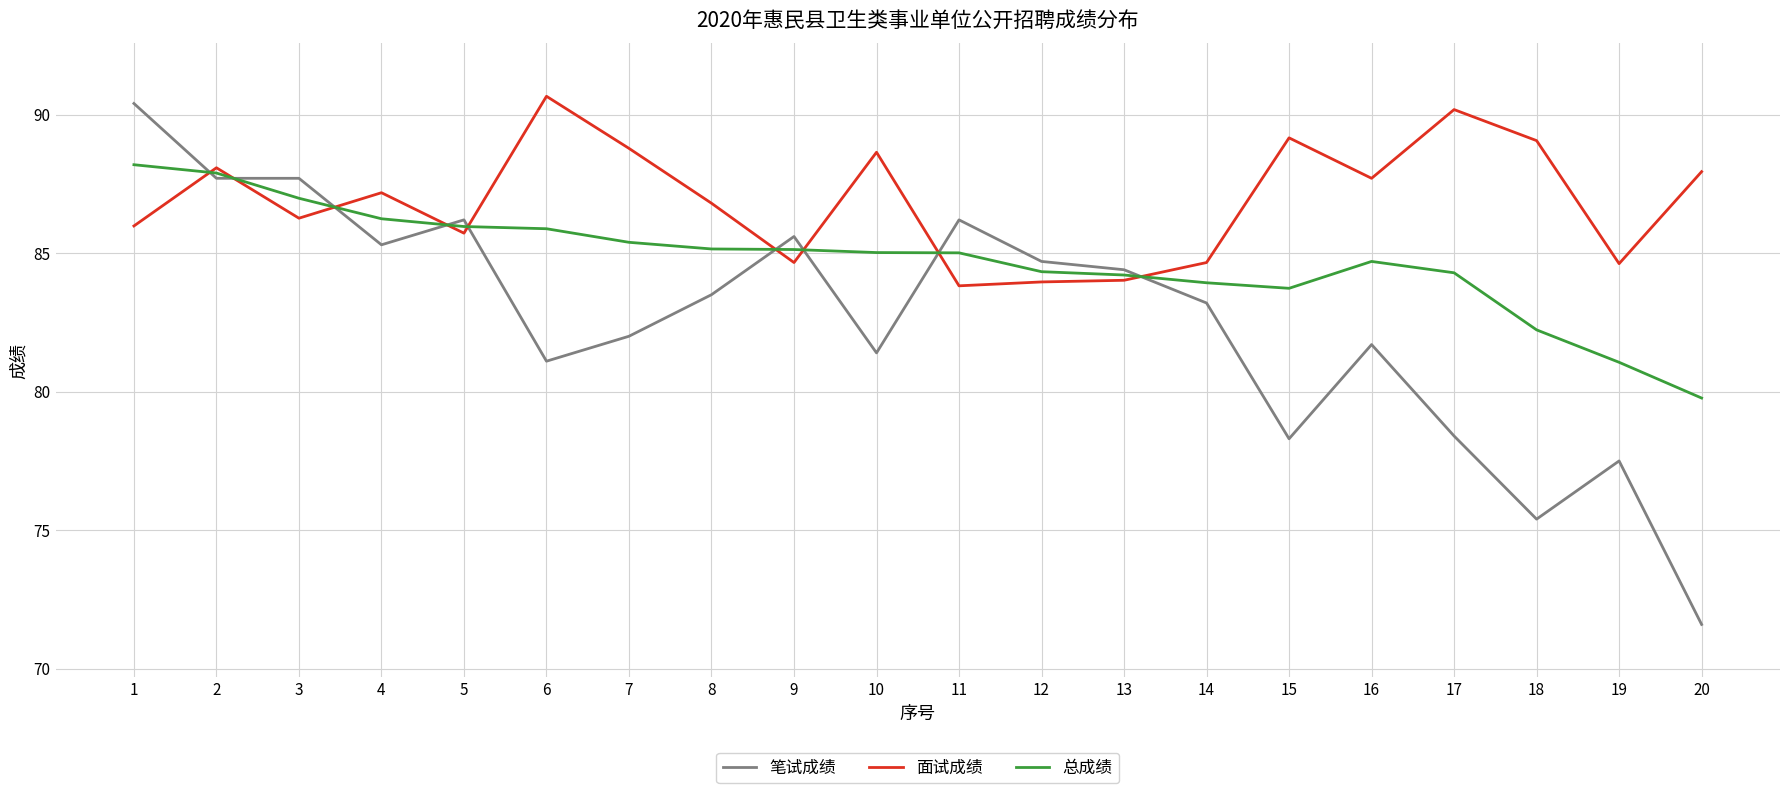

Count the number of data series in this chart.

3